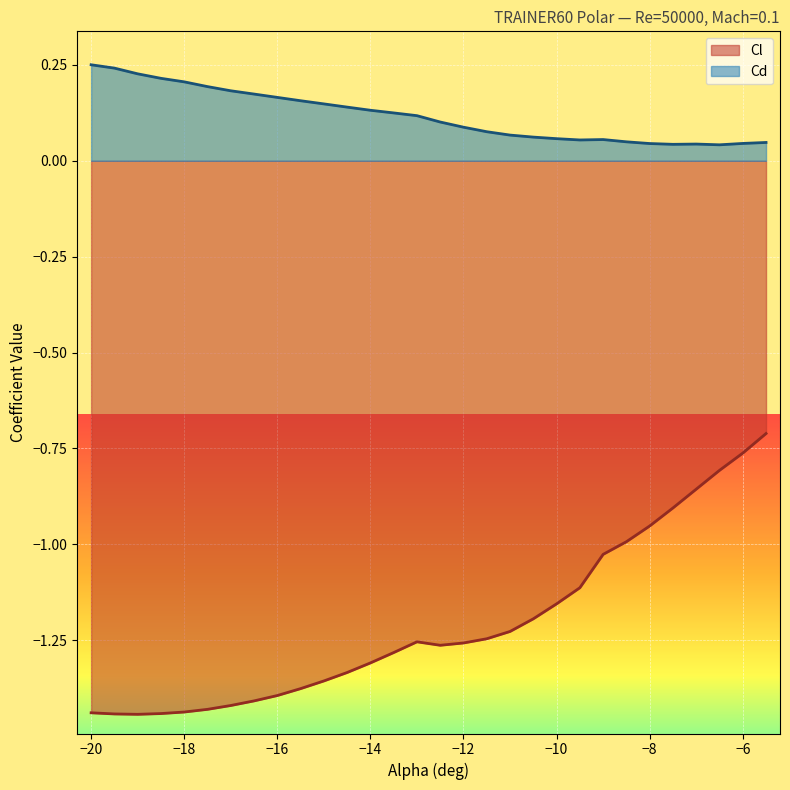

What is the sum of the Cl values at -11.5 and -7.0?

-2.1